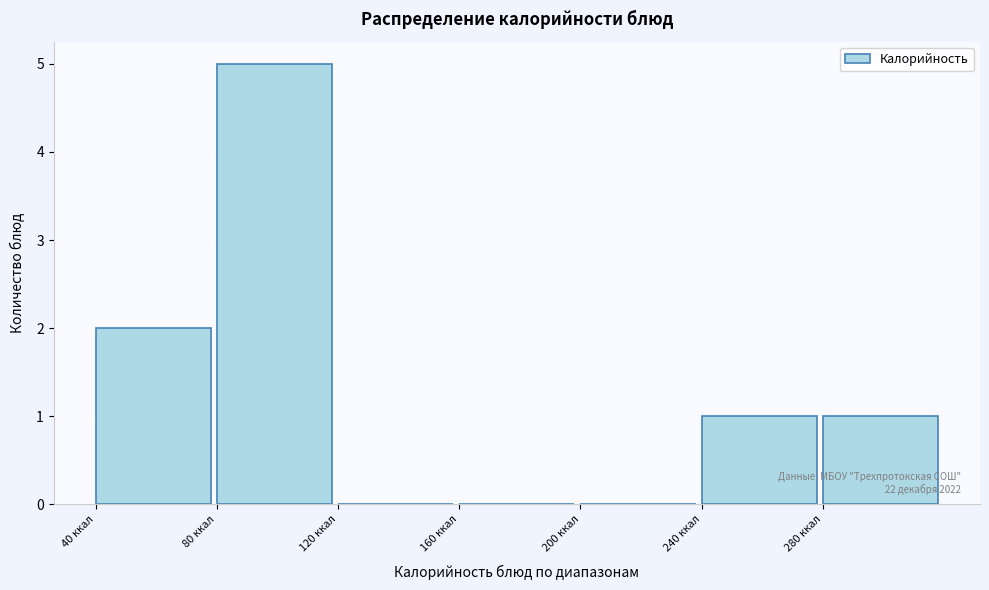

Over which range of the x-axis is the bar tallest?

80 to 120